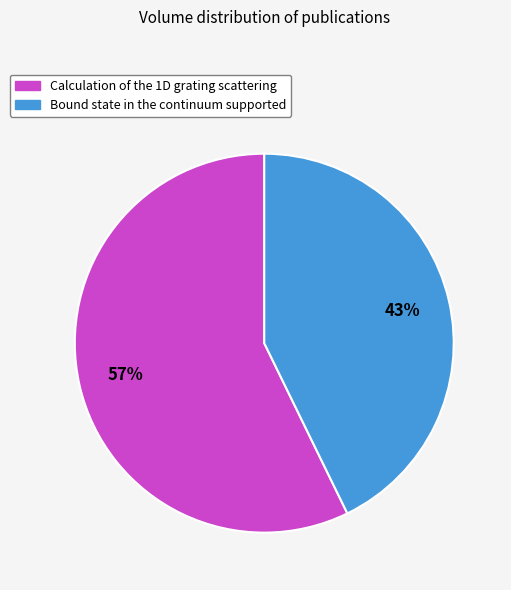

Is it true that Calculation of the 1D grating scattering is 57% of the pie?

True